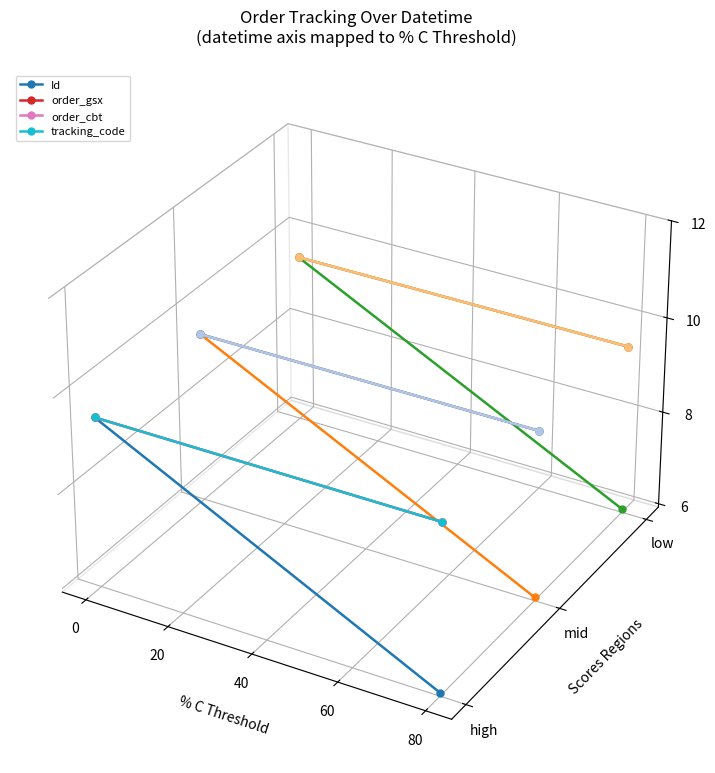

What is the sum of the Id values at 0 and 20?

-0.1